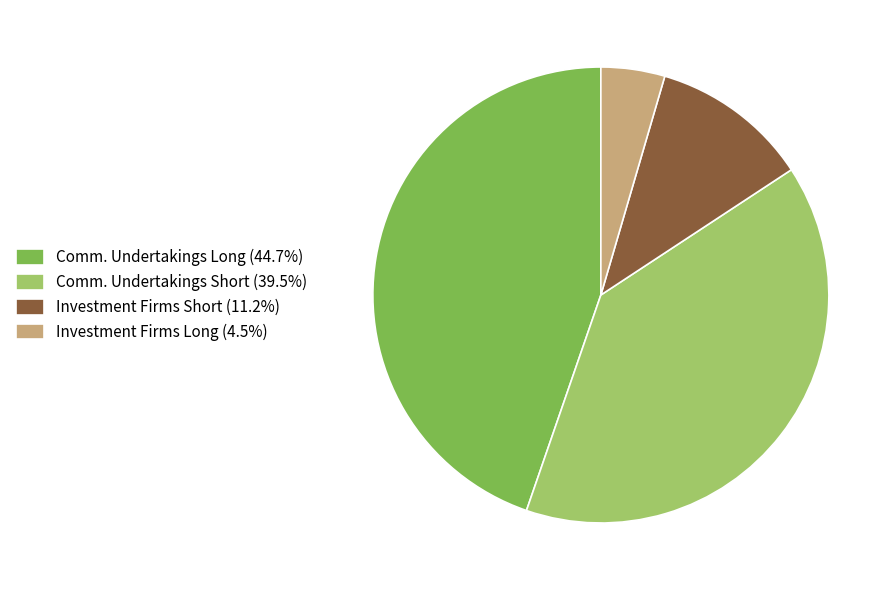

How many segments does this pie chart have?

4